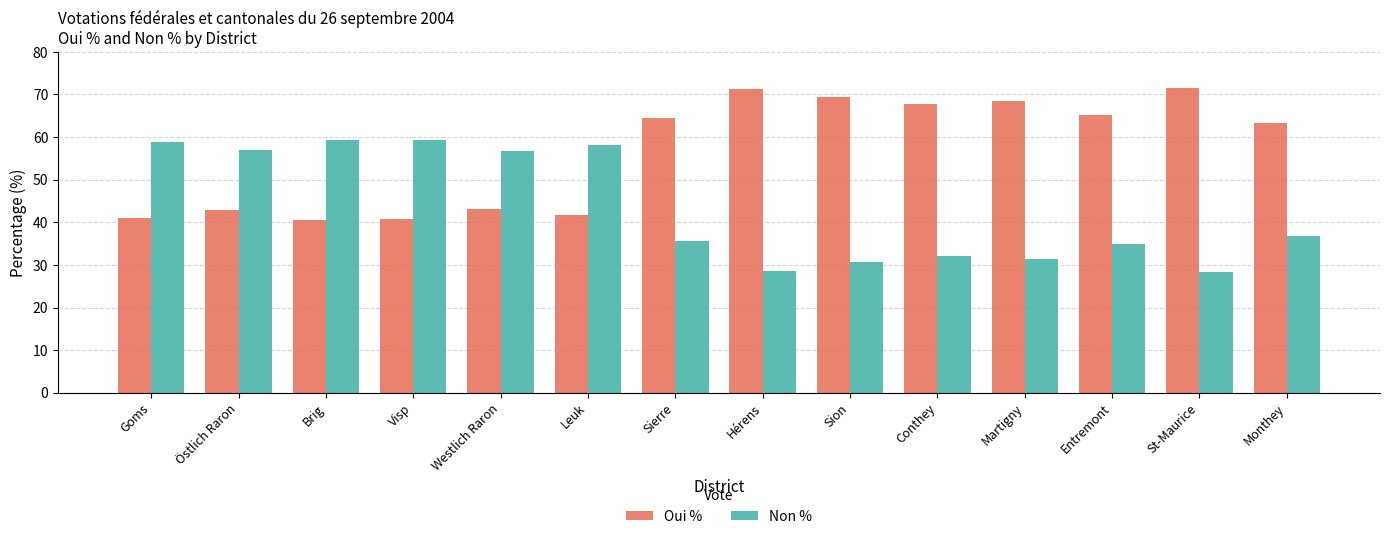

List the series in order of their overall mean, lowest first.

Non %, Oui %